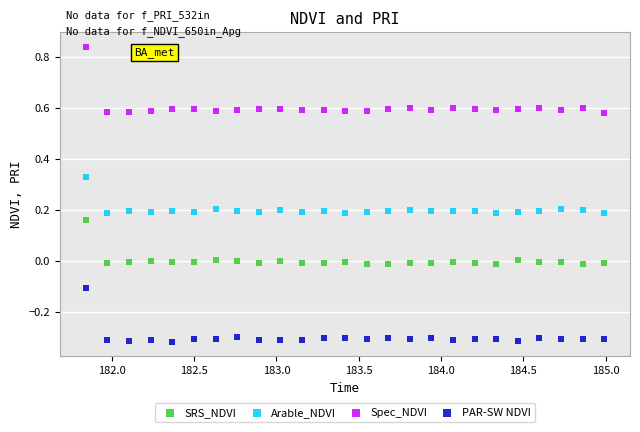

Across all data points, what is the range of Y values (max minus min)?

1.2